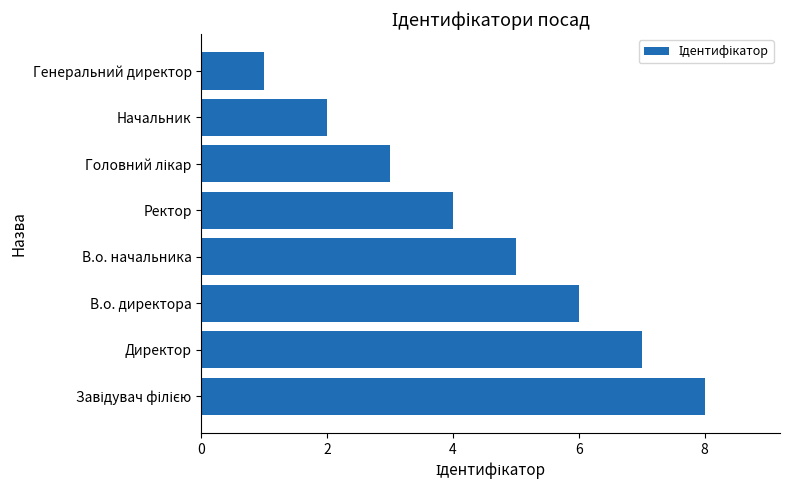

True or false: the data shows 2 at В.о. директора.

False